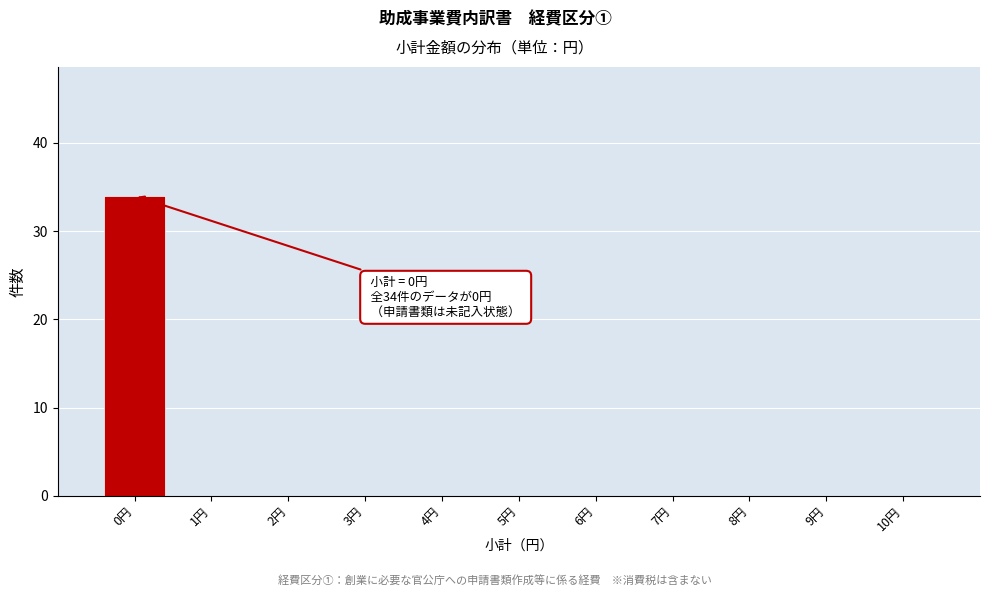

Over which range of the x-axis is the bar tallest?

-0.5 to 0.5